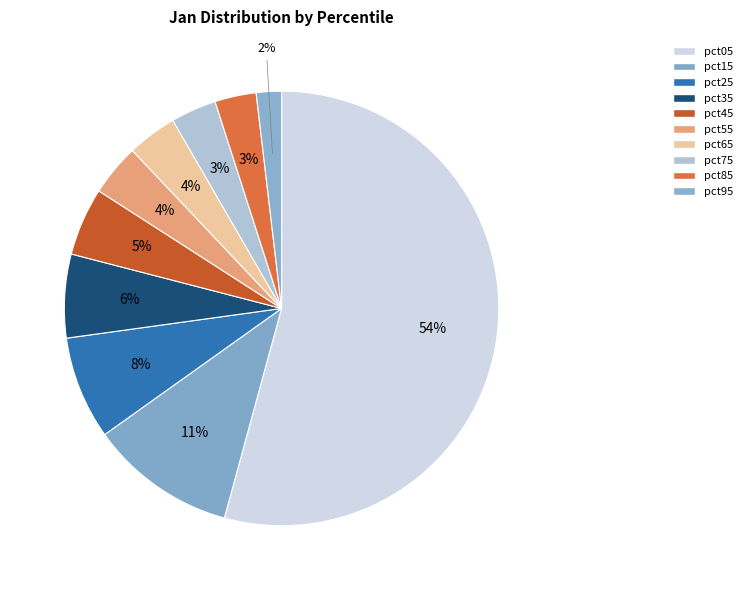

To the nearest percent, what portion does pct25 represent?

8%